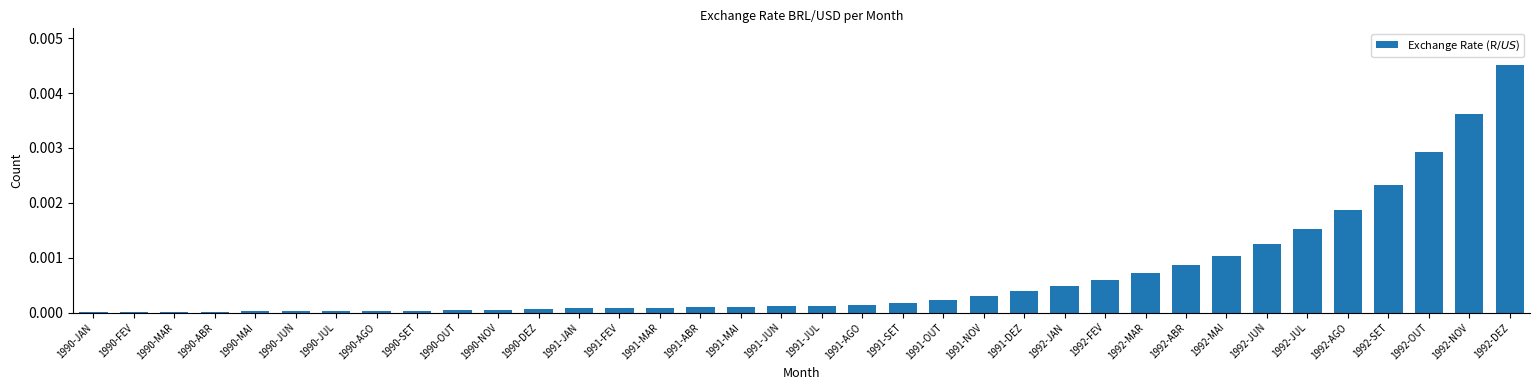

At which category does the chart reach its peak across all series?

1992-DEZ